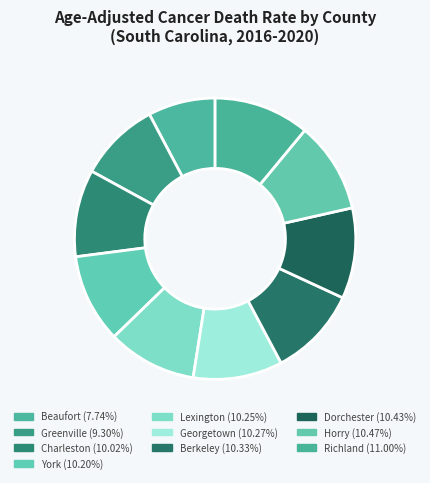

How many segments does this pie chart have?

10